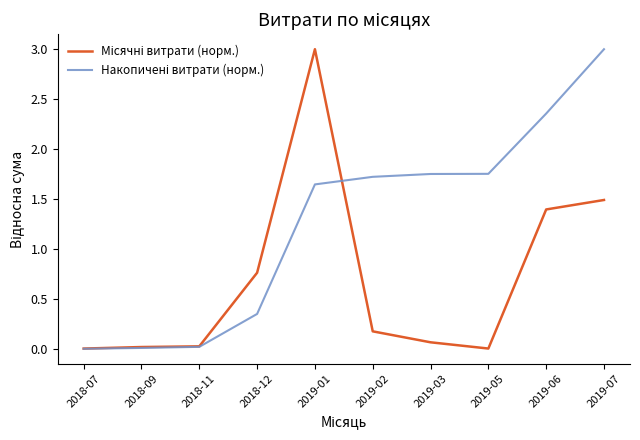

What is the total value across all series at 2018-12?

1.1